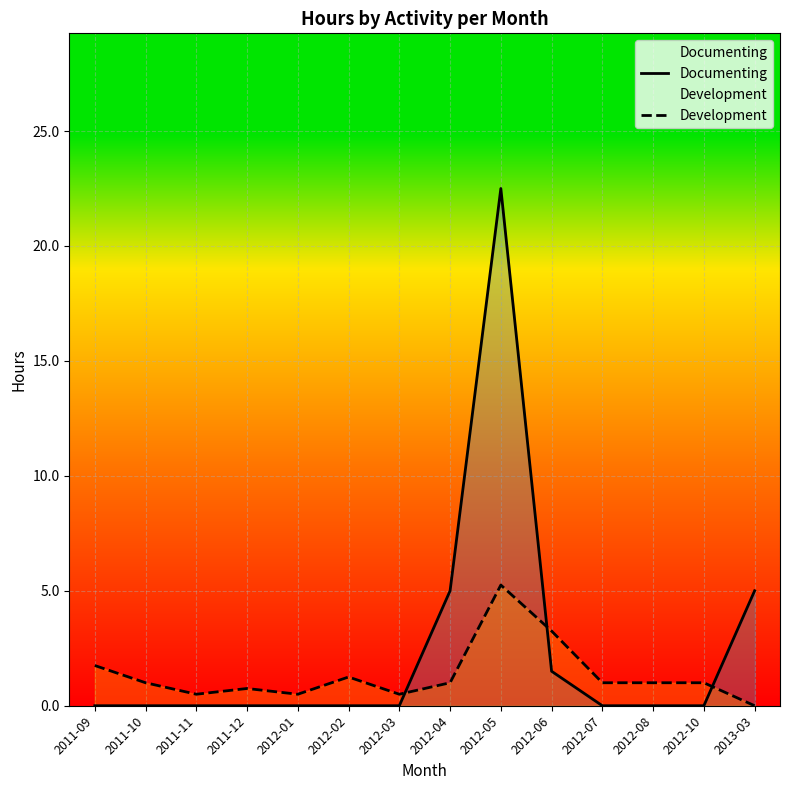

After their last crossing, which series has the higher values: Development or Documenting?

Documenting